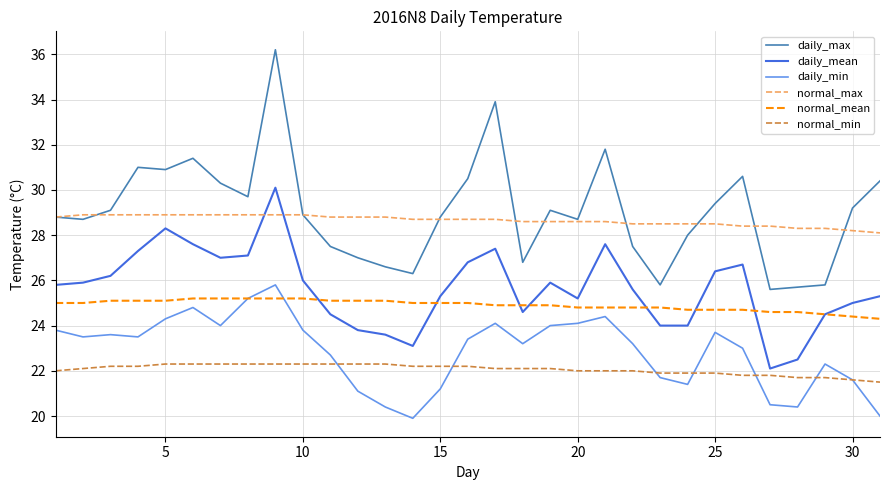

True or false: daily_max and daily_min cross at least once.

False